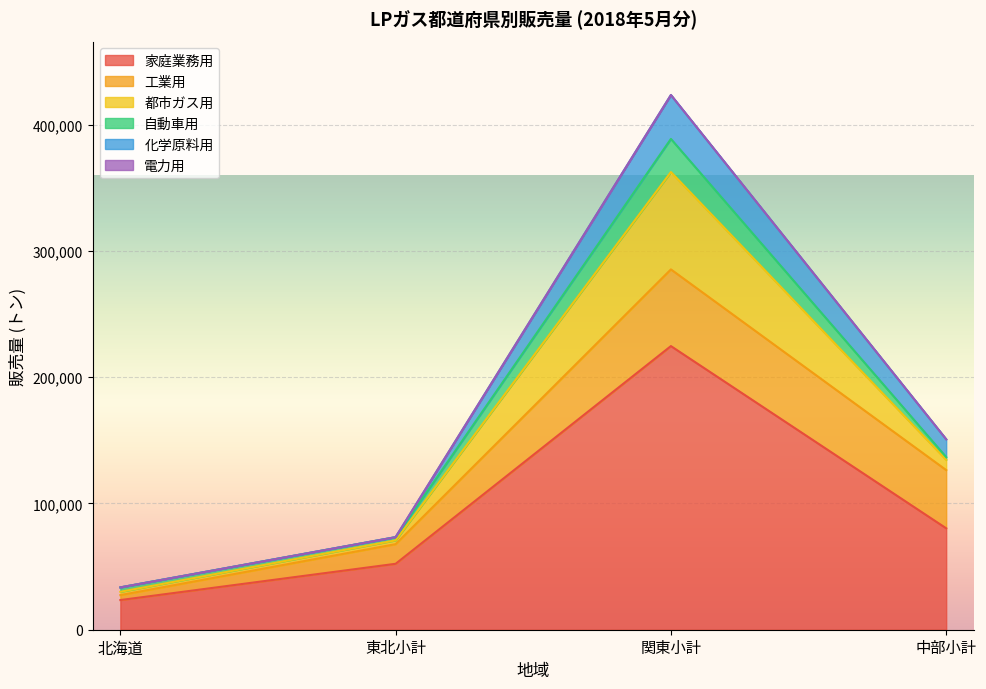

What is the value of the 化学原料用 point at the 3rd from the left?

34795